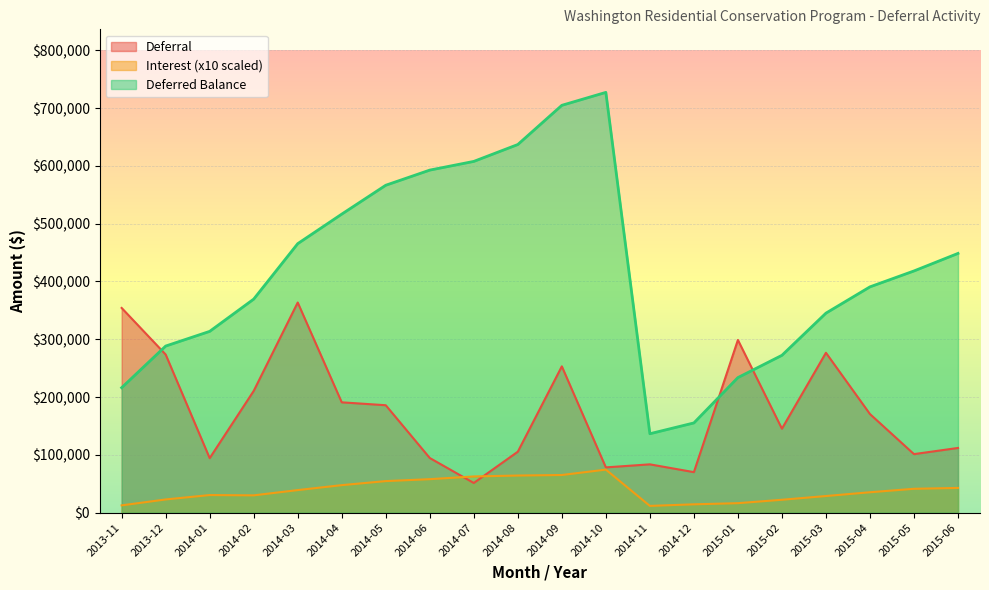

At 2014-10, list the series in order from largest to smallest.

Deferred Balance, Deferral, Interest